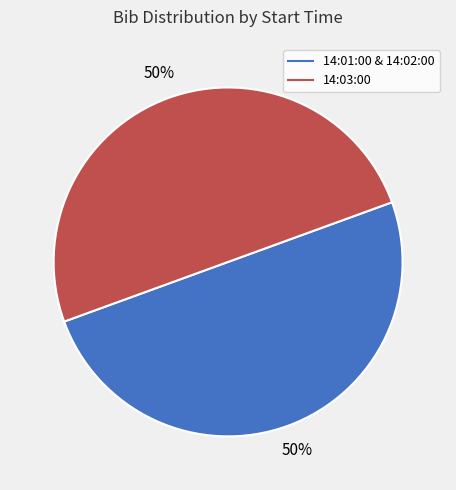

To the nearest percent, what is the average slice percentage?

50%